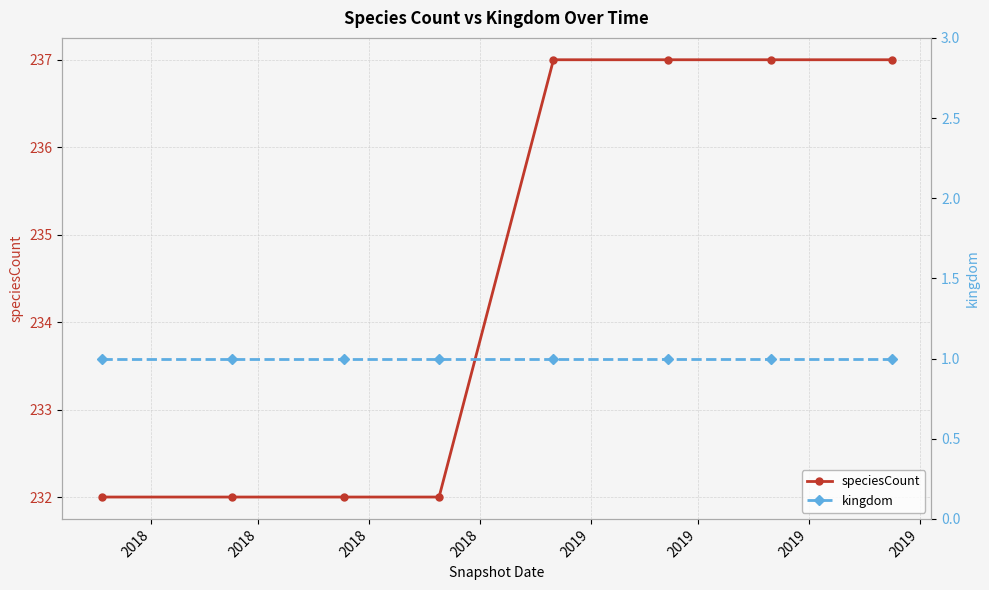

What is the value of the kingdom point at the 5th from the left?

1